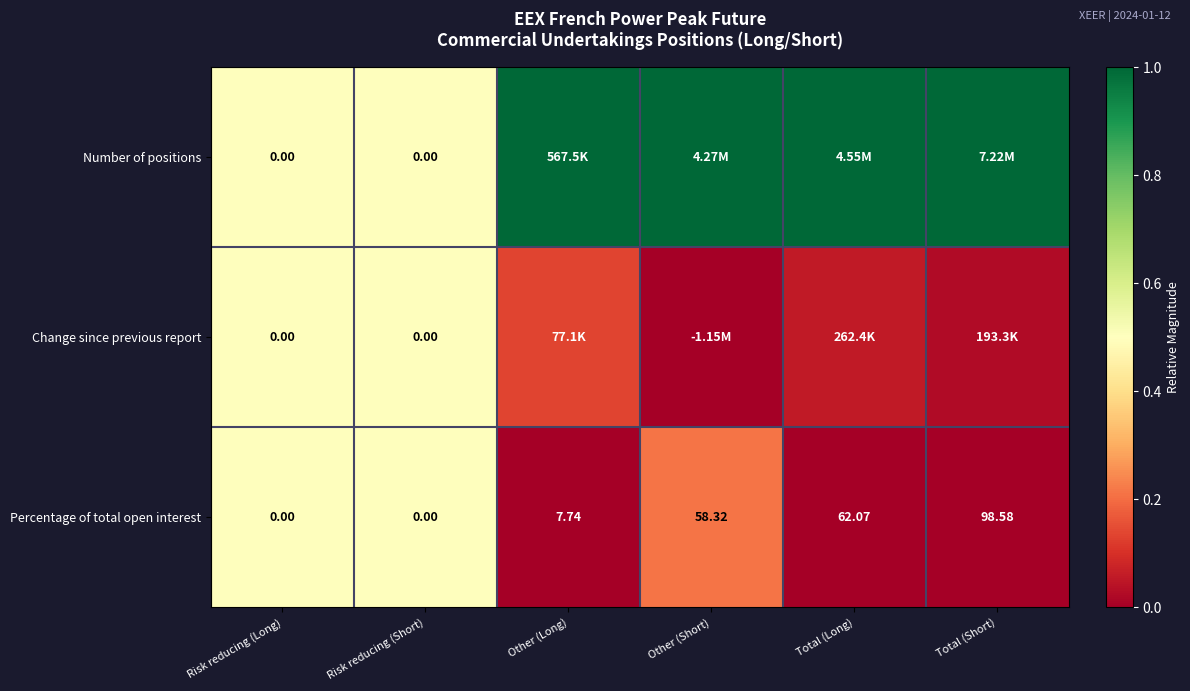

Which series has the largest range (max minus min)?

Number of positions